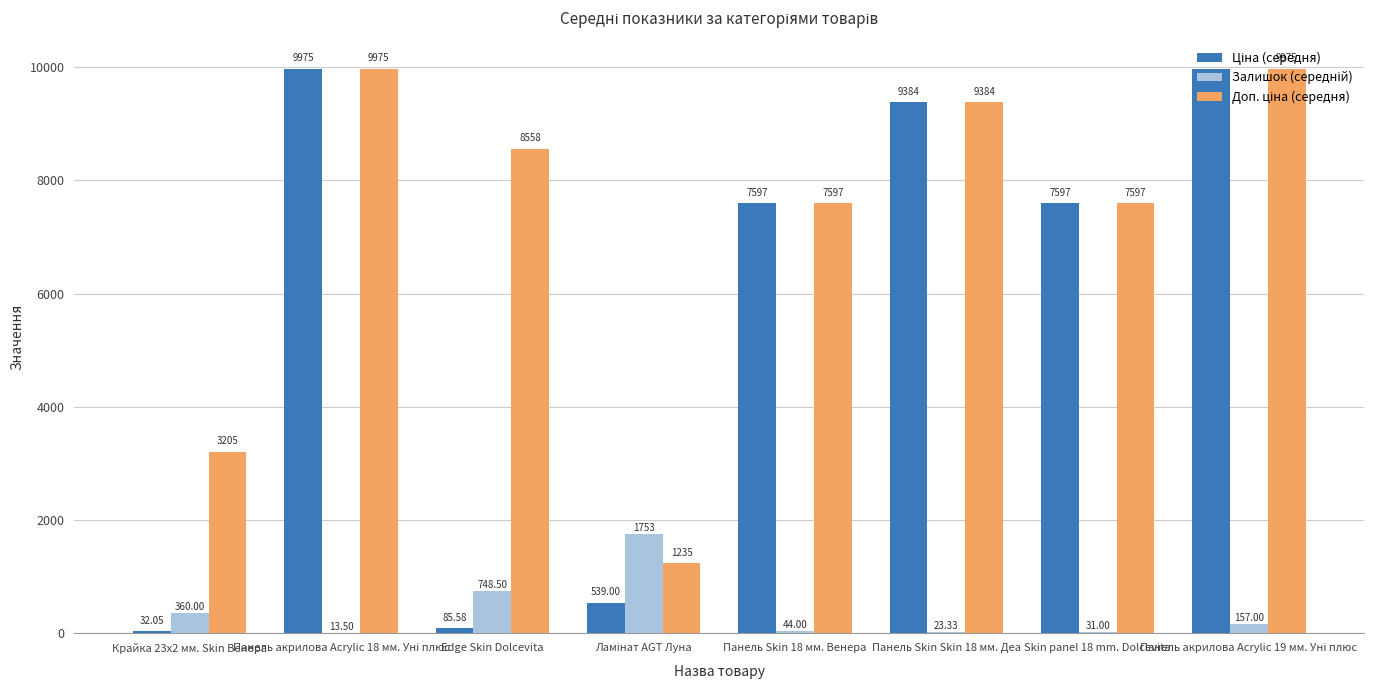

Count the number of categories in the chart.

8